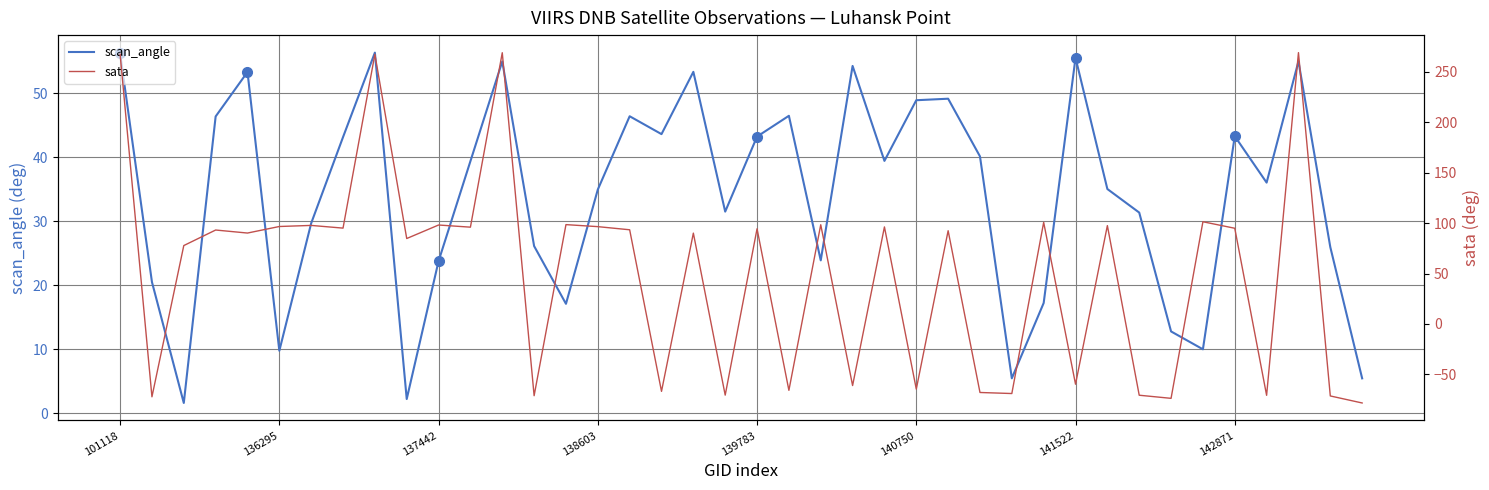

What are all the series names shown in the legend?

scan_angle, sata